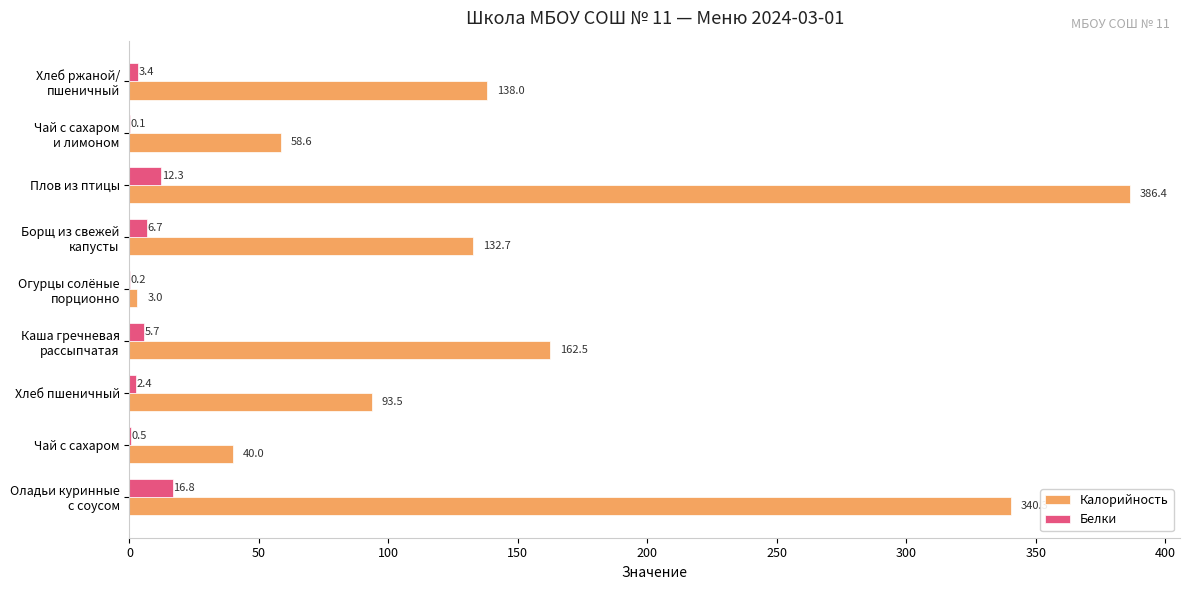

Which label corresponds to the largest value in the chart?

Плов из птицы